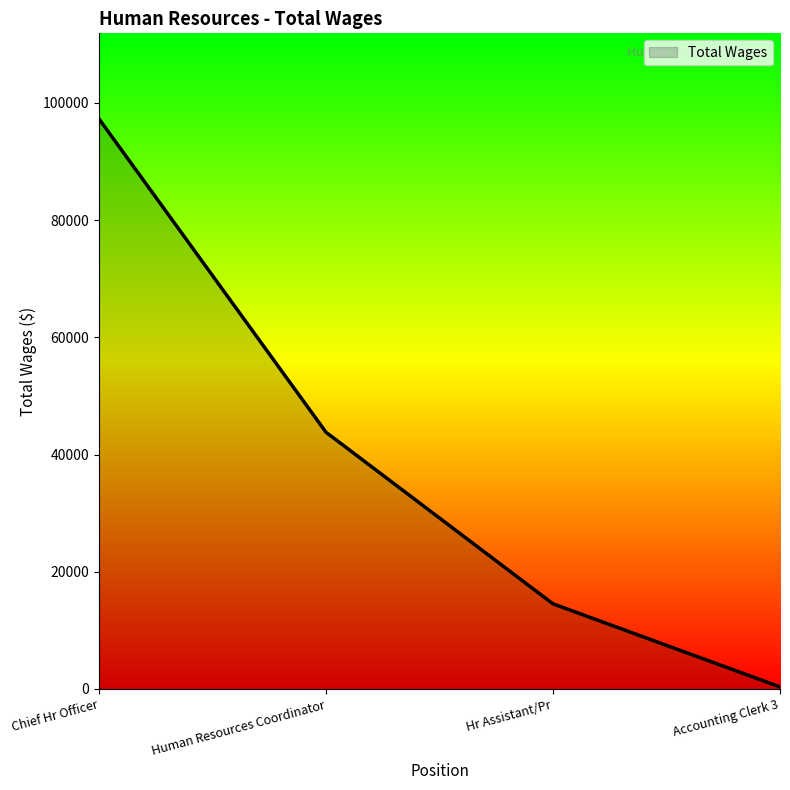

How many values are below 43803?

2